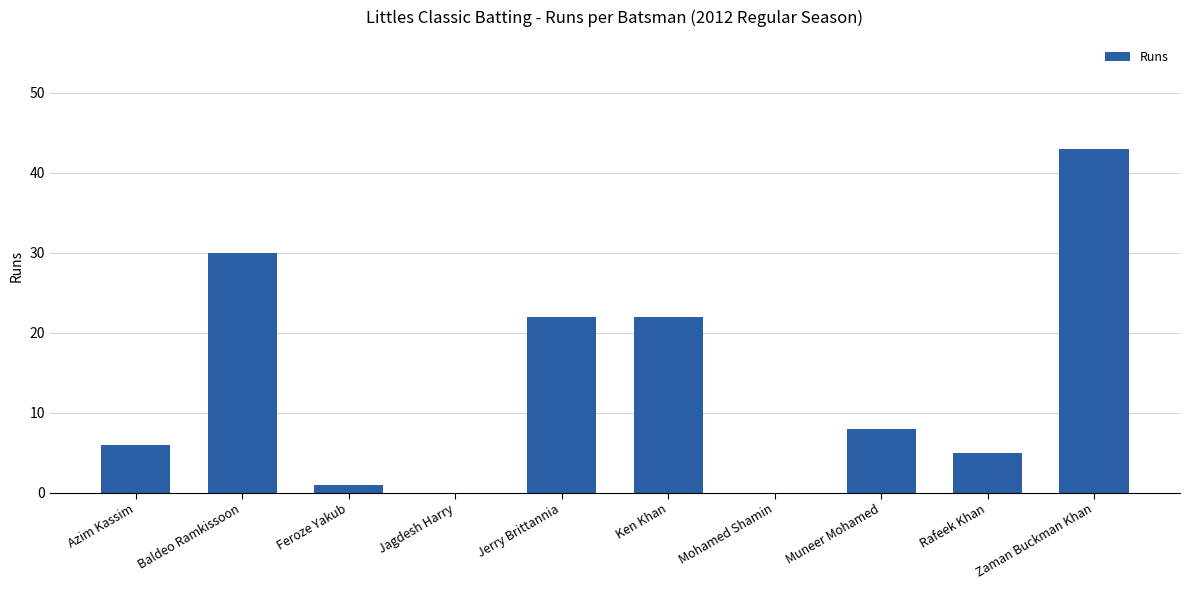

The chart shows a value of 8 at Rafeek Khan. True or false?

False